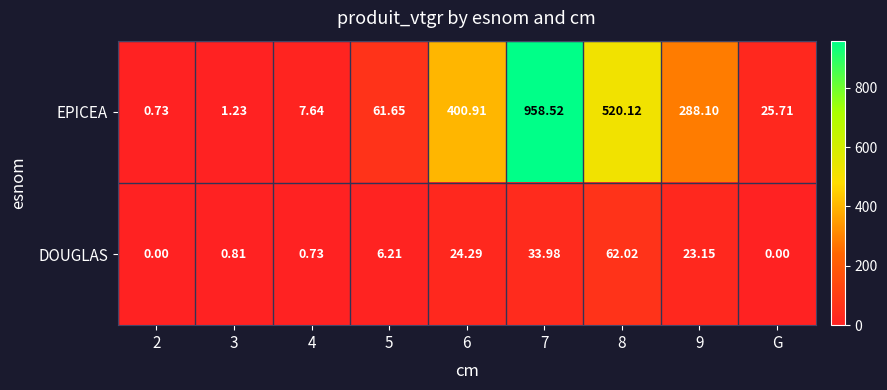

Which series has the largest range (max minus min)?

EPICEA